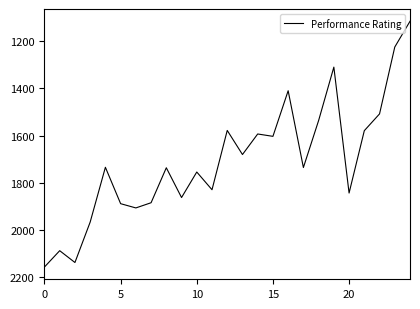

What is the minimum value shown in the chart?

1116